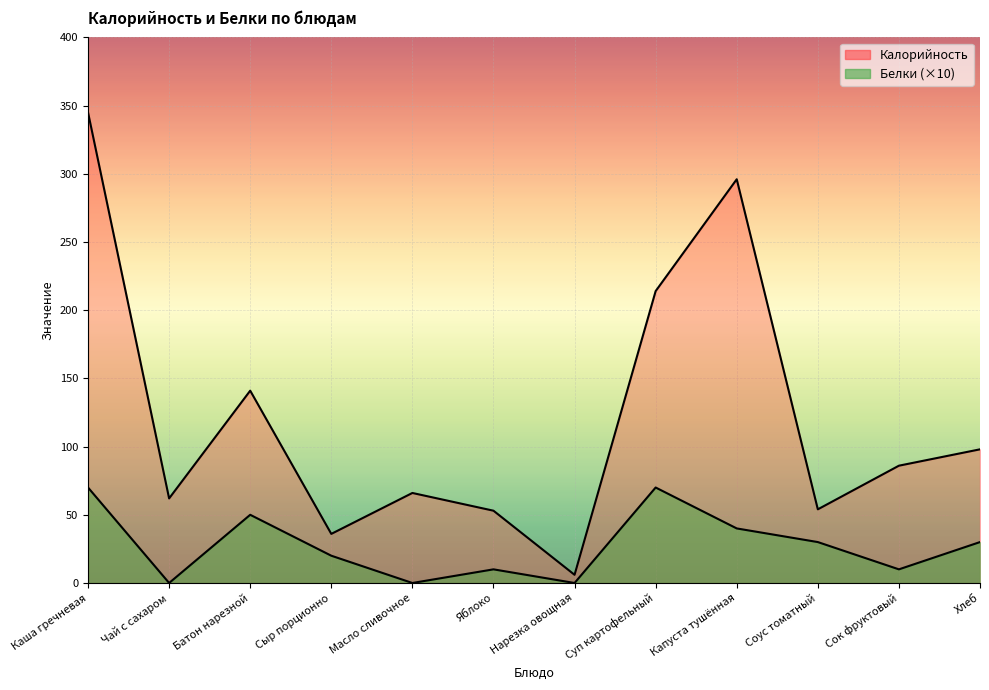

Is it true that Калорийность equals 22 at Яблоко?

False